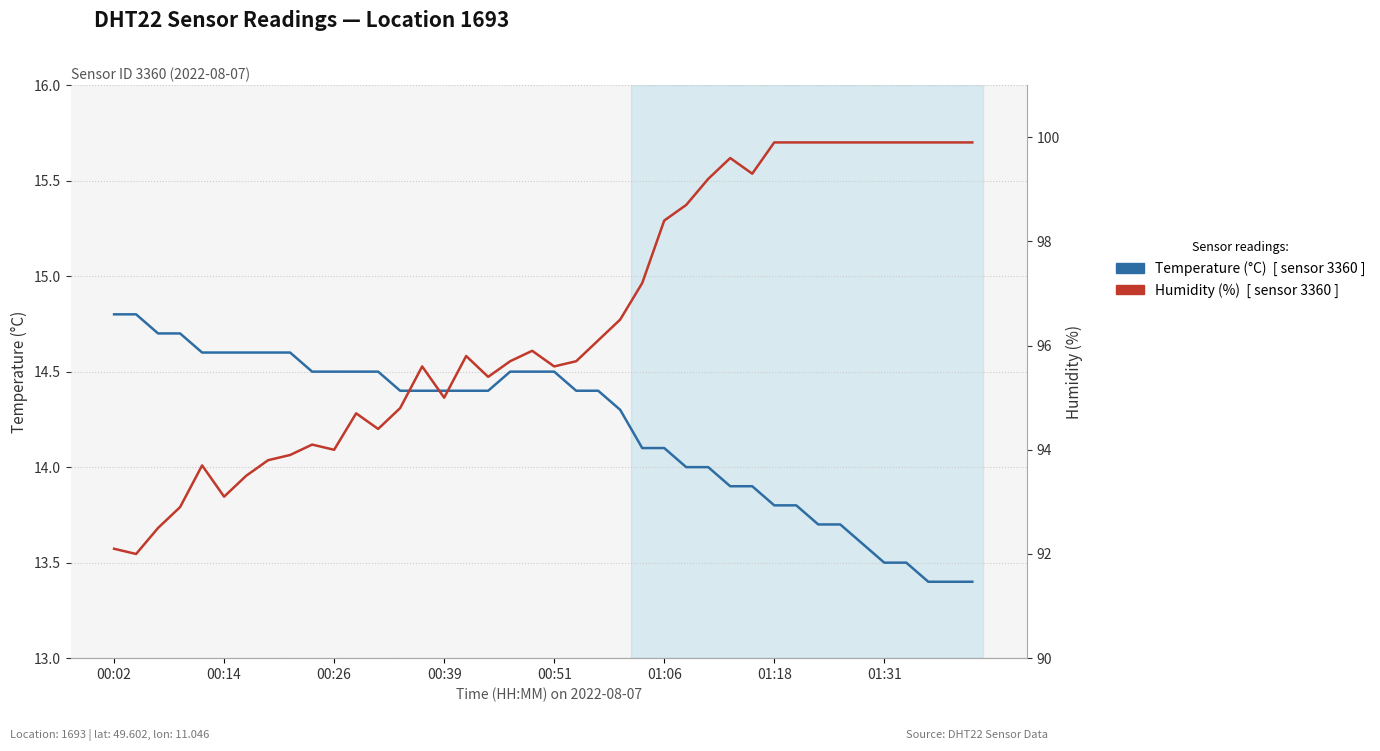

Reading left to right, what are all the values shown in this chart?

Temperature (°C)  [ sensor 3360 ]: 14.8	14.8	14.7	14.7	14.6	14.6	14.6	14.6	14.6	14.5	14.5	14.5	14.5	14.4	14.4	14.4	14.4	14.4	14.5	14.5	14.5	14.4	14.4	14.3	14.1	14.1	14.0	14.0	13.9	13.9	13.8	13.8	13.7	13.7	13.6	13.5	13.5	13.4	13.4	13.4
Humidity (%)  [ sensor 3360 ]: 92.1	92.0	92.5	92.9	93.7	93.1	93.5	93.8	93.9	94.1	94.0	94.7	94.4	94.8	95.6	95.0	95.8	95.4	95.7	95.9	95.6	95.7	96.1	96.5	97.2	98.4	98.7	99.2	99.6	99.3	99.9	99.9	99.9	99.9	99.9	99.9	99.9	99.9	99.9	99.9